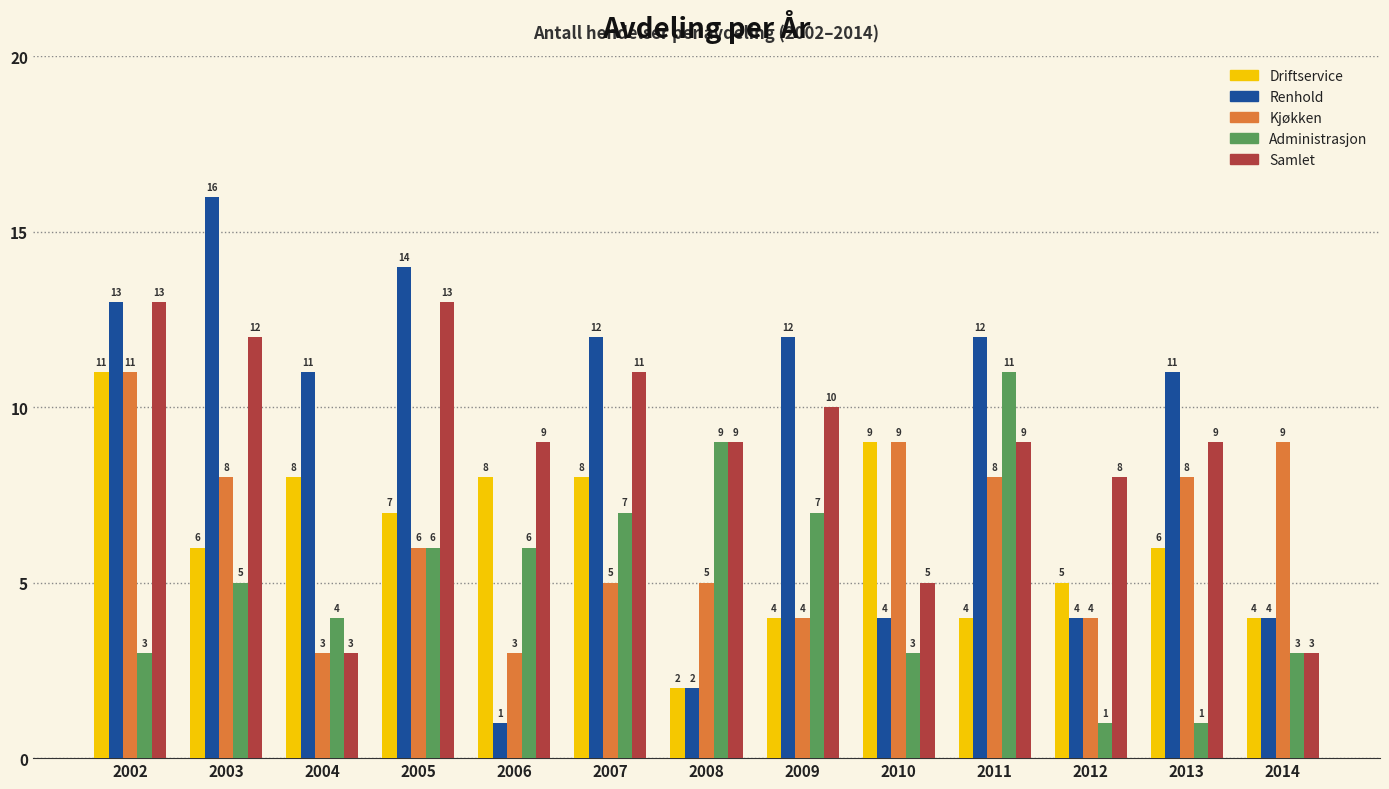

At how many categories does at least one series exceed 3?

13